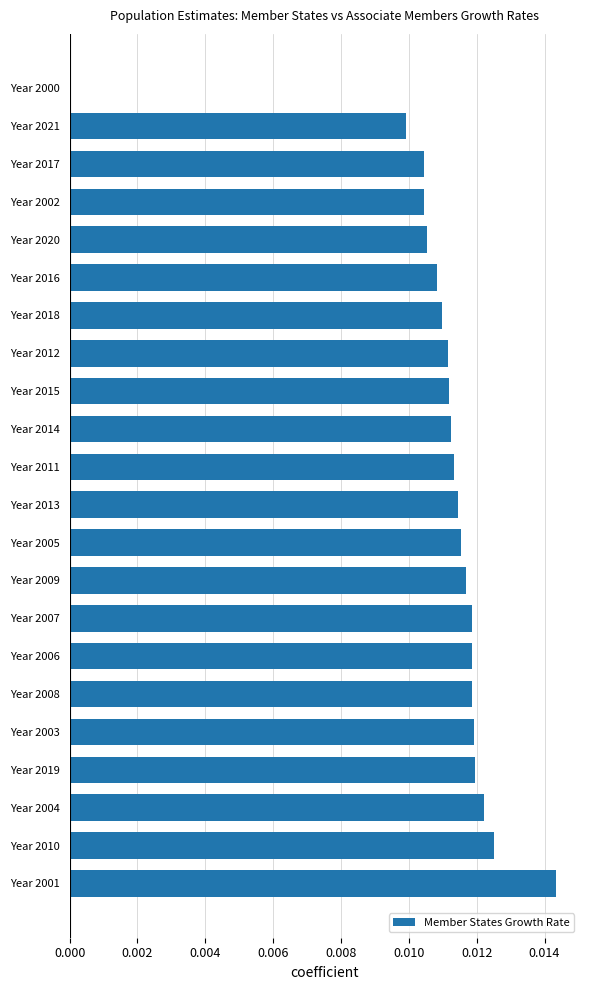

Between Year 2009 and Year 2018, which is larger?

Year 2009